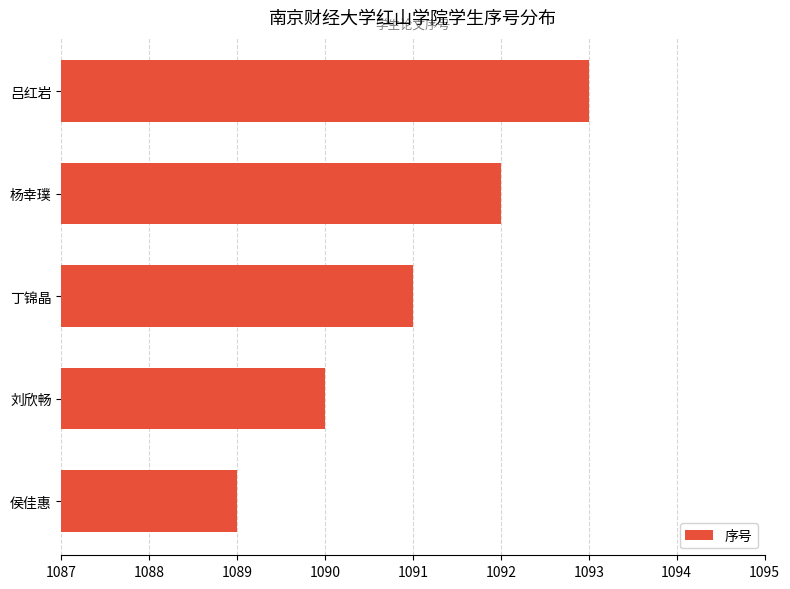

Does the chart contain stacked bars?

No